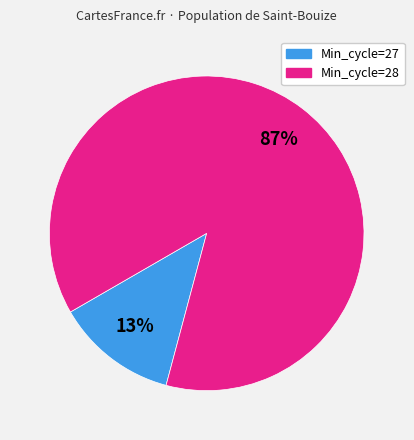

How many slices are in this pie chart?

2